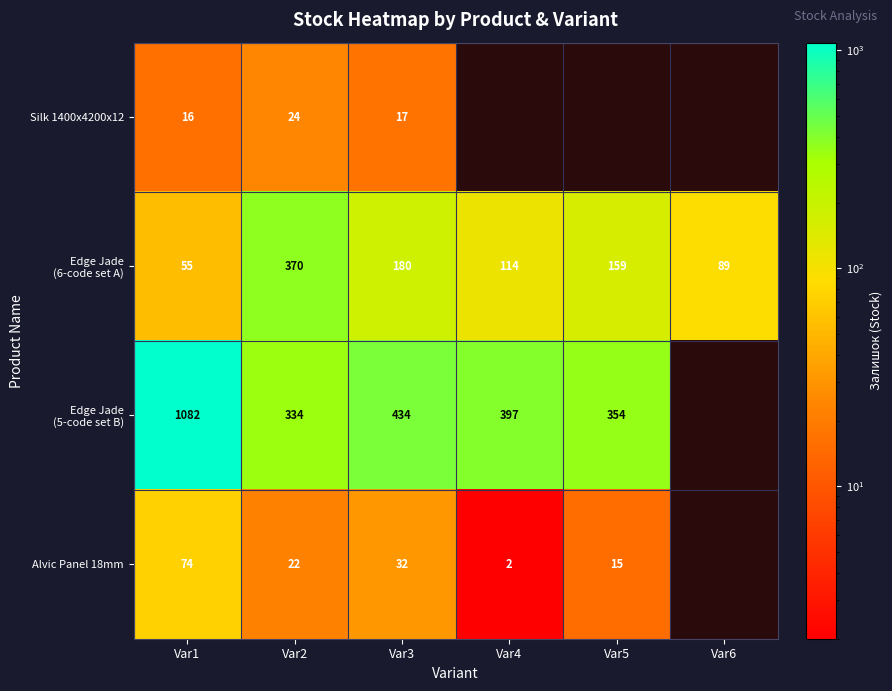

What is the sum of the Alvic Panel 18mm values at Var2 and Var3?

54